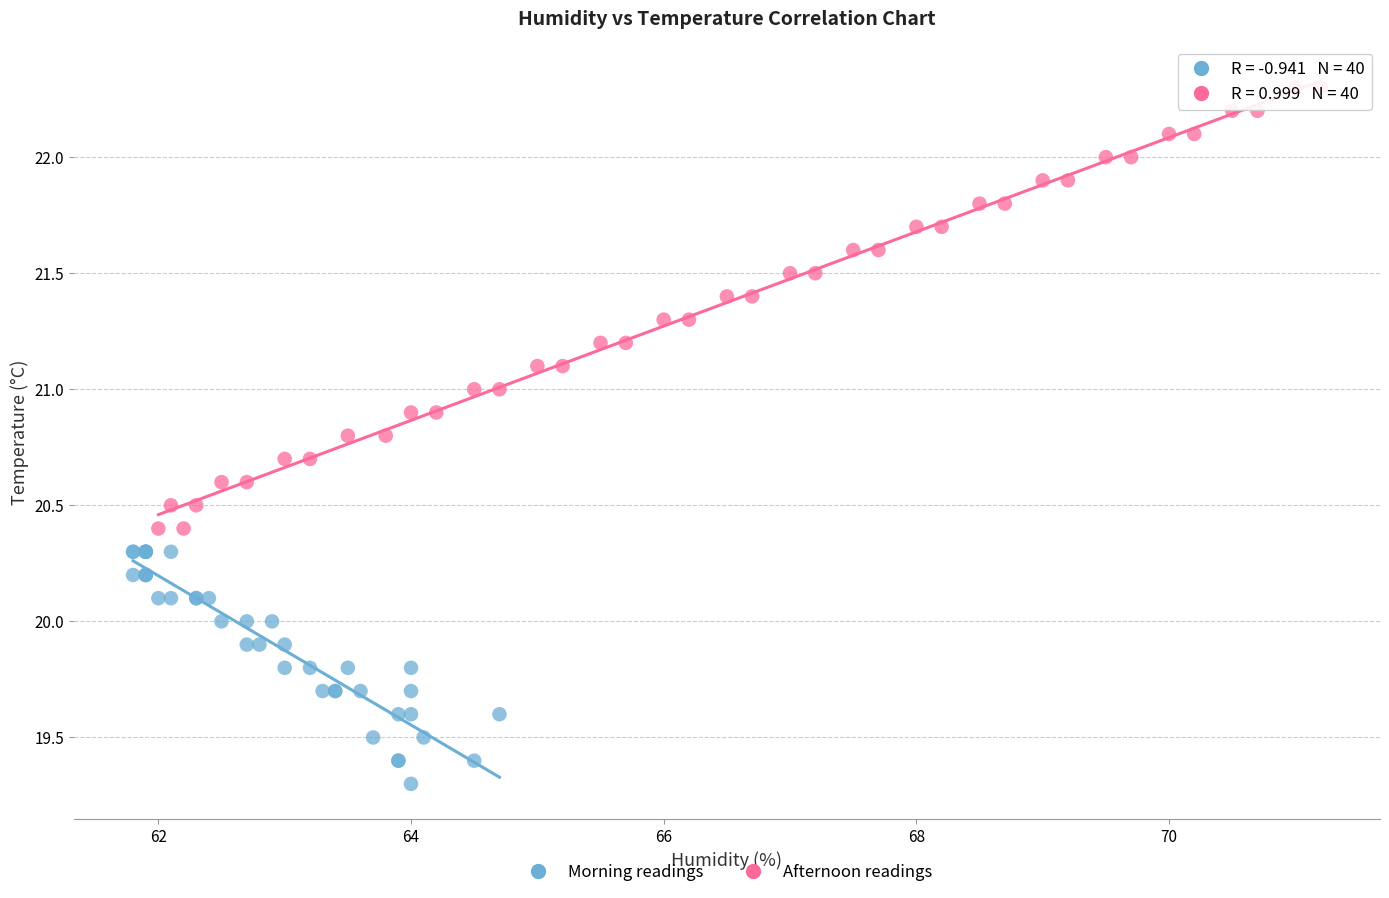

Which series has the largest Y range (max minus min)?

Afternoon readings